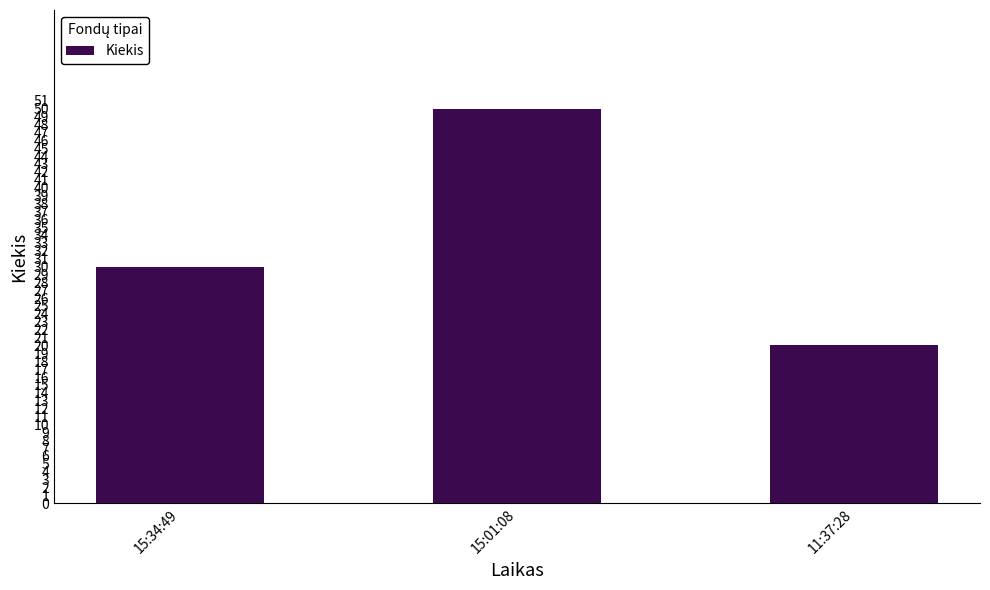

What is the difference between the maximum and minimum values?

30